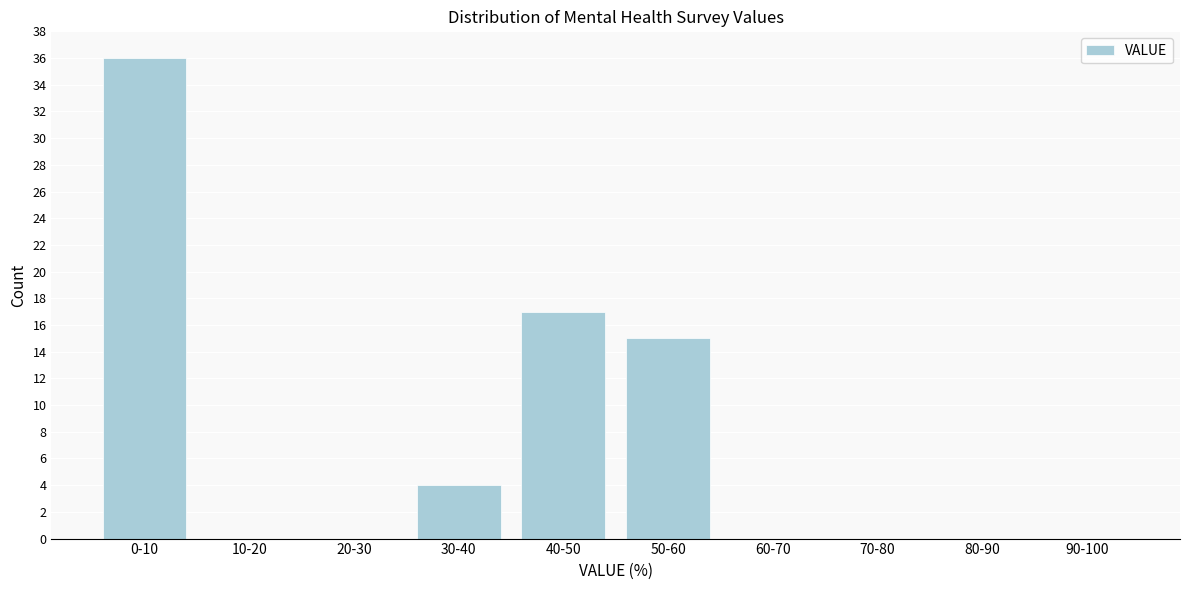

Reading right to left, what are all the values shown in this chart?

90-100=0	80-90=0	70-80=0	60-70=0	50-60=15	40-50=17	30-40=4	20-30=0	10-20=0	0-10=36